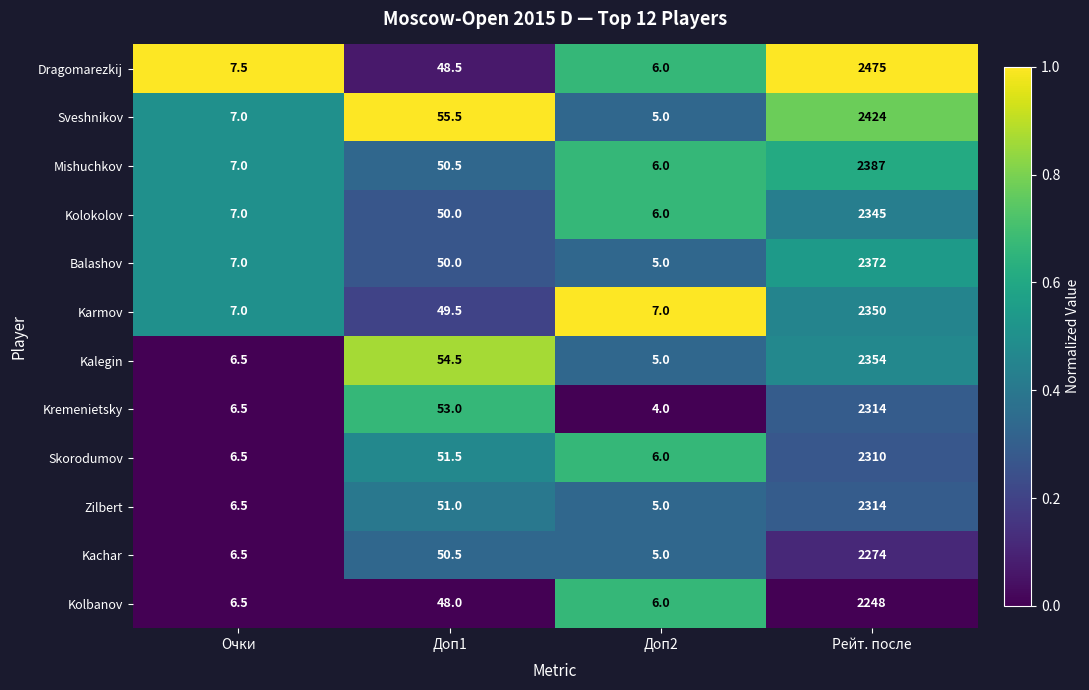

What is the total value across all series at Доп2?

66.0